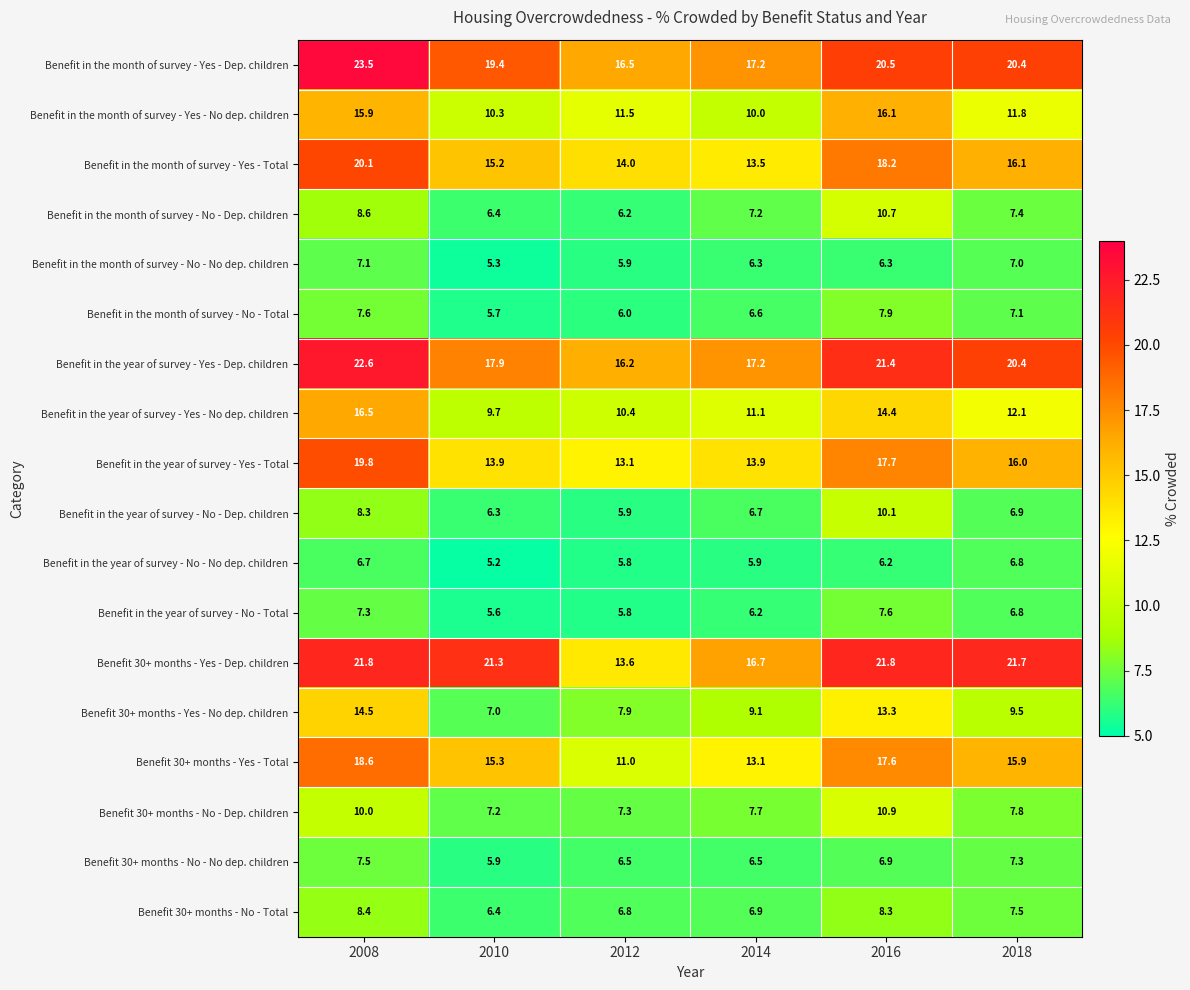

What is the sum of the Benefit in the month of survey - No - Total values at 2010 and 2008?

13.3